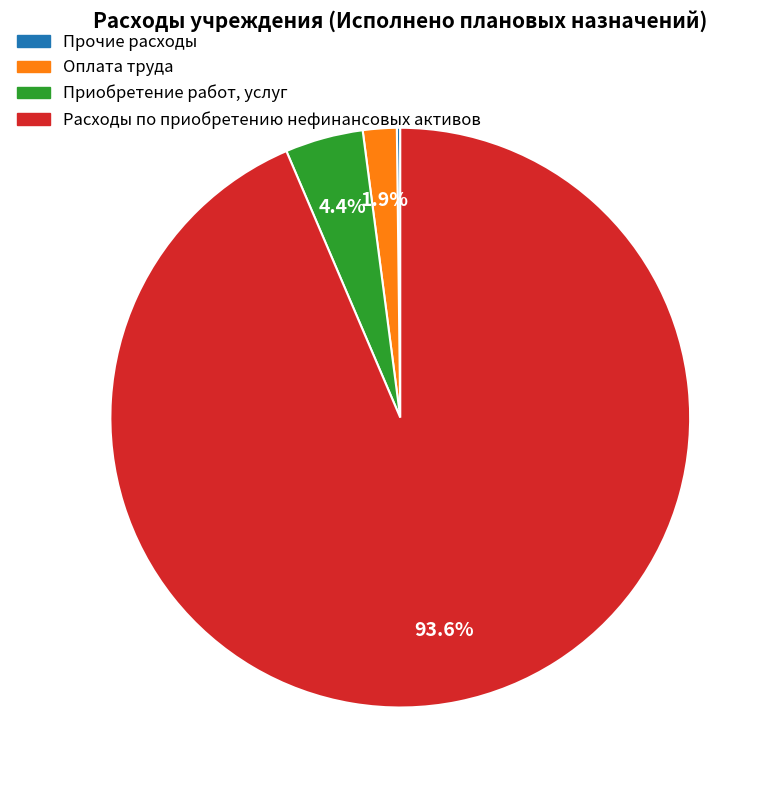

What is the ratio of the value at Оплата труда to the value at Приобретение работ, услуг?

0.4